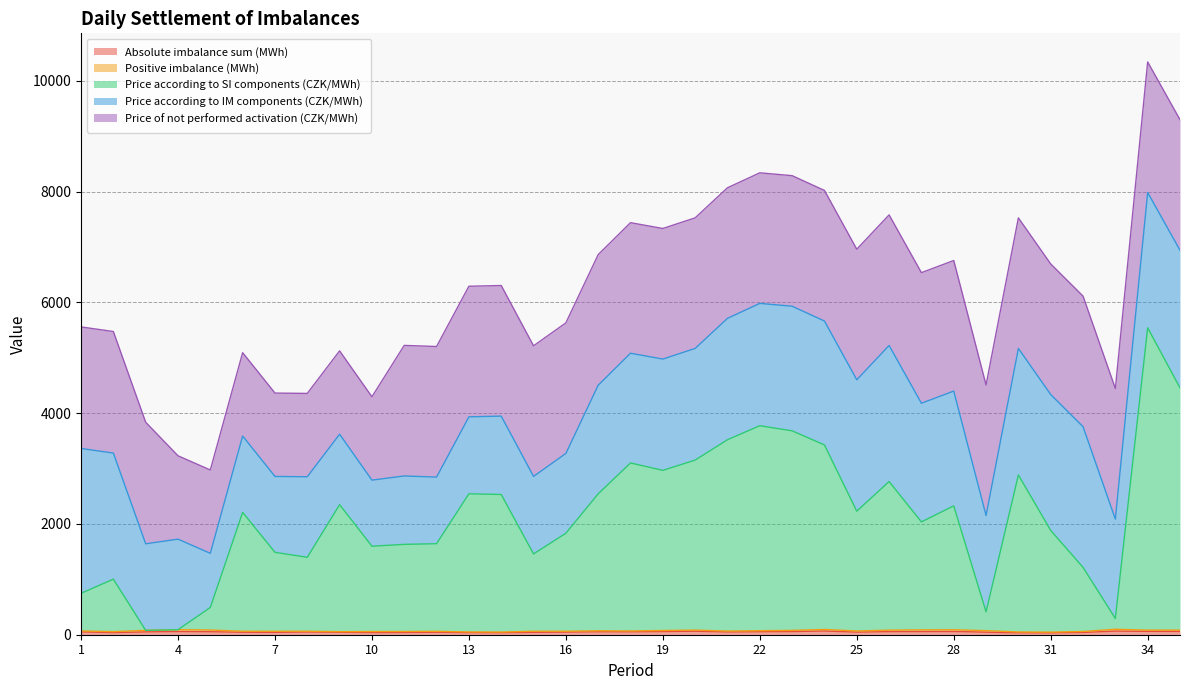

At which label does Price according to IM components (CZK/MWh) reach its minimum?

5